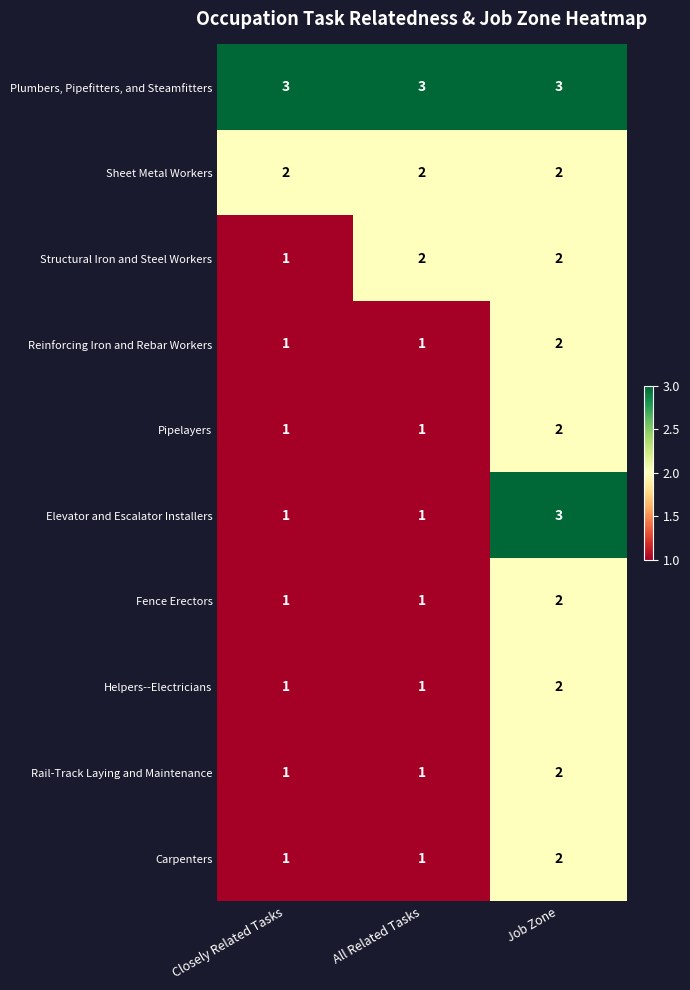

Reading left to right, extract all data points from this chart.

Plumbers, Pipefitters, and Steamfitters: 3	3	3
Sheet Metal Workers: 2	2	2
Structural Iron and Steel Workers: 1	2	2
Reinforcing Iron and Rebar Workers: 1	1	2
Pipelayers: 1	1	2
Elevator and Escalator Installers: 1	1	3
Fence Erectors: 1	1	2
Helpers--Electricians: 1	1	2
Rail-Track Laying and Maintenance: 1	1	2
Carpenters: 1	1	2